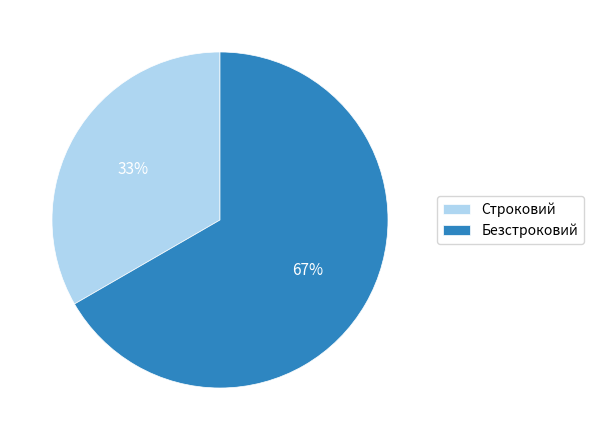

Which slice is the largest?

Безстроковий